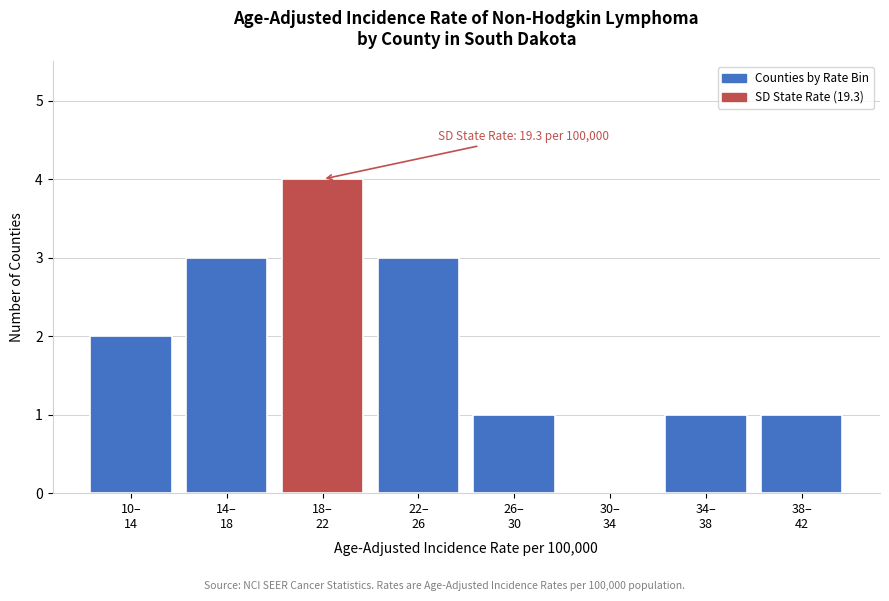

What is the maximum value shown in the chart?

4